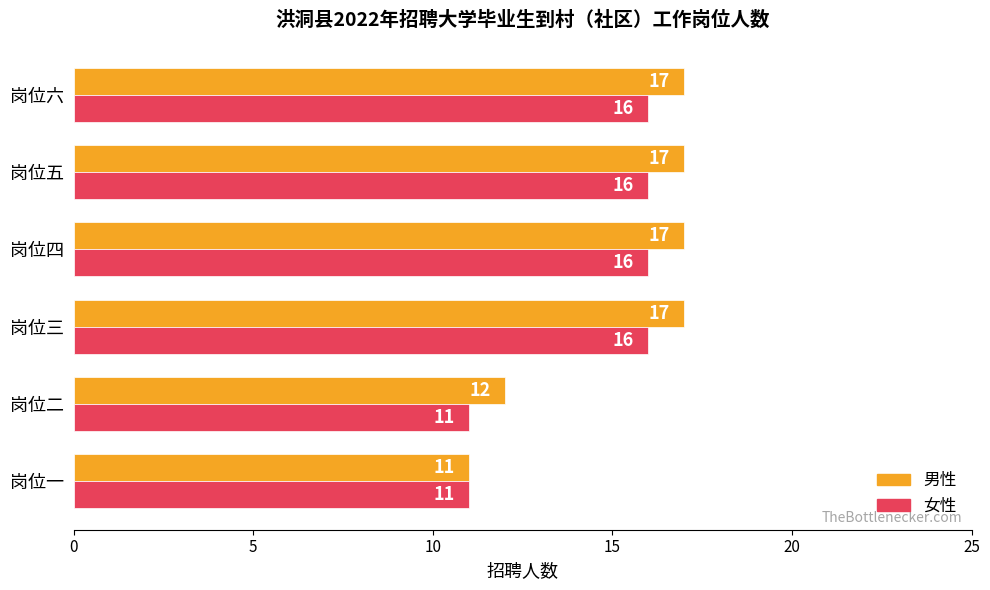

Is the value of 男性 at 岗位四 greater than the value of 女性 at 岗位五?

Yes